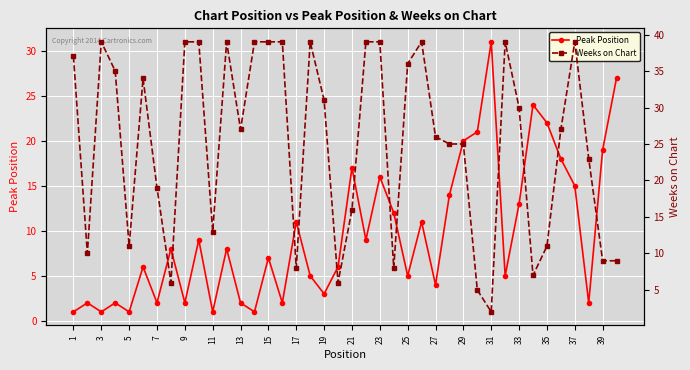

True or false: Weeks on Chart and Peak Position intersect in this chart.

True